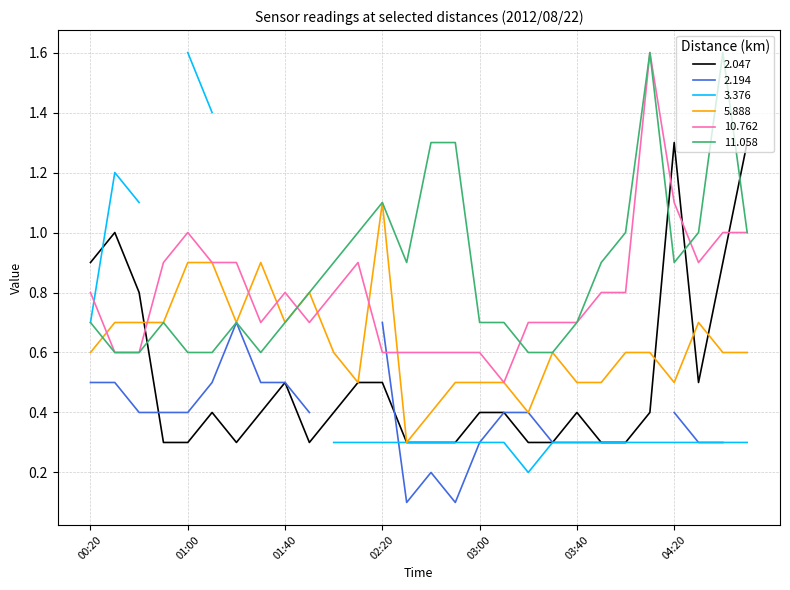

How many intersections are there between 2.047 and 11.058?

4